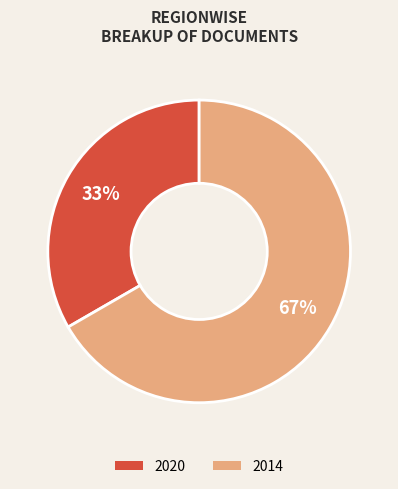

Count the number of slices in the pie.

2